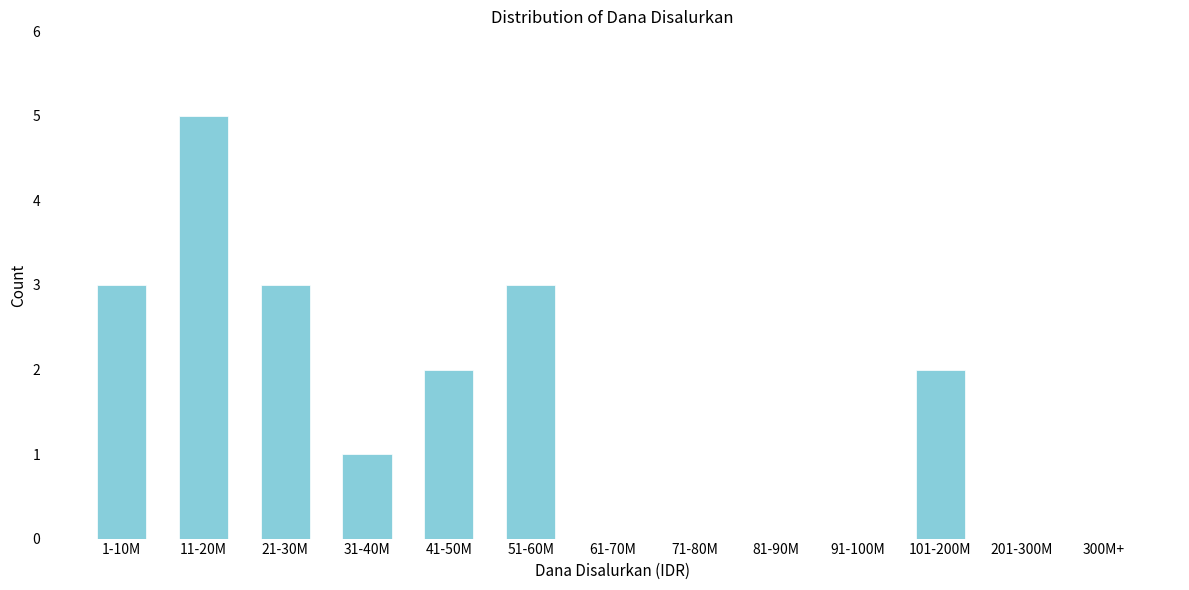

Reading left to right, extract all data points from this chart.

1-10M=3	11-20M=5	21-30M=3	31-40M=1	41-50M=2	51-60M=3	61-70M=0	71-80M=0	81-90M=0	91-100M=0	101-200M=2	201-300M=0	300M+=0